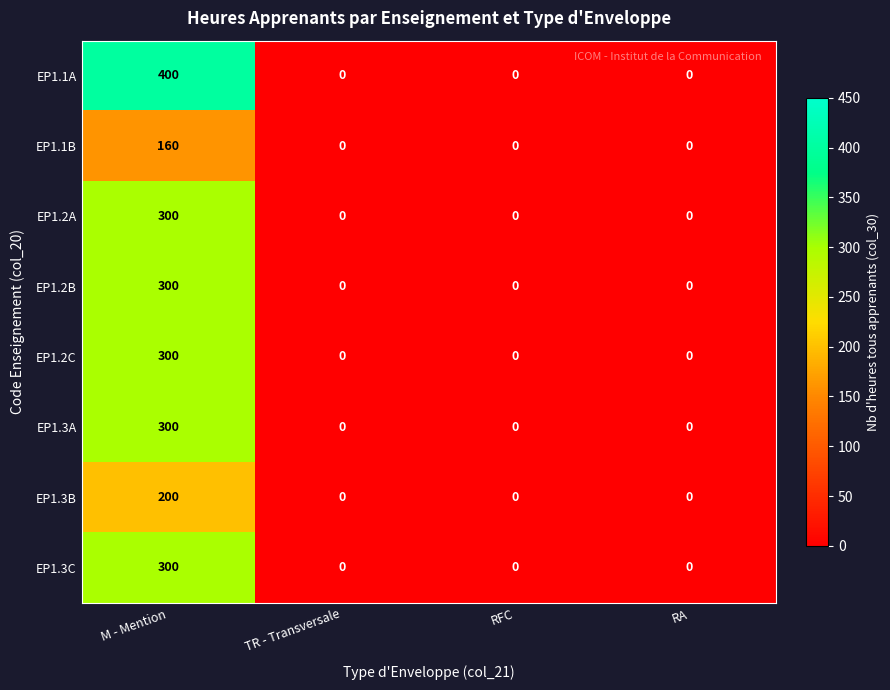

How many EP1.2C values are between 0 and 300?

4